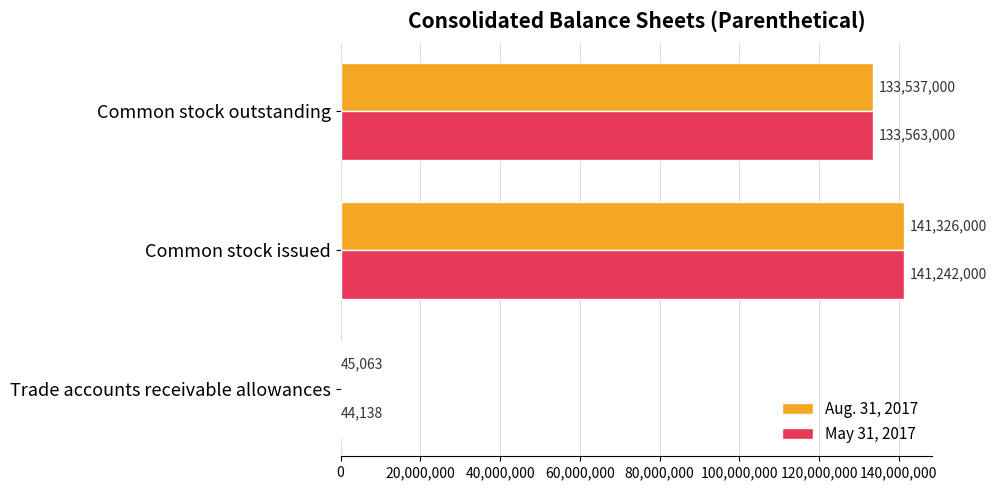

At which category is the sum across all series the highest?

Common stock issued